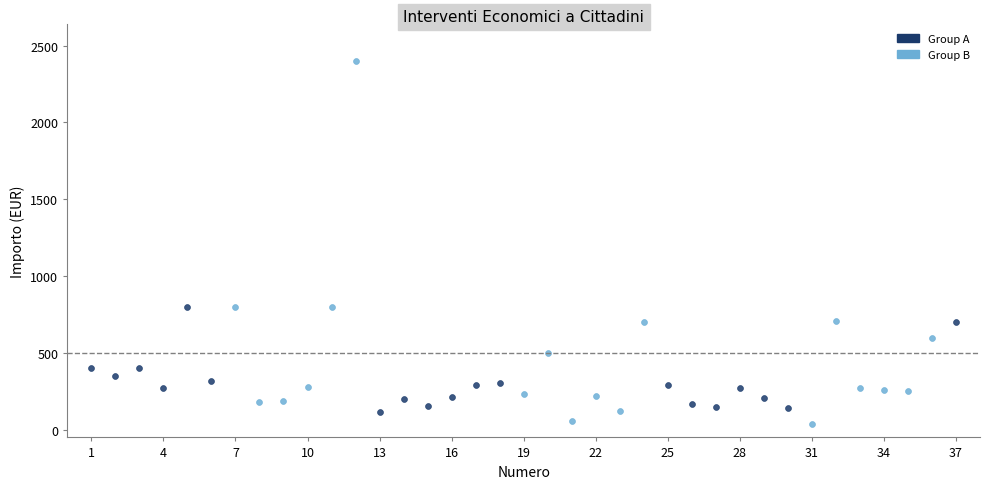

Which series has the largest Y range (max minus min)?

Group B